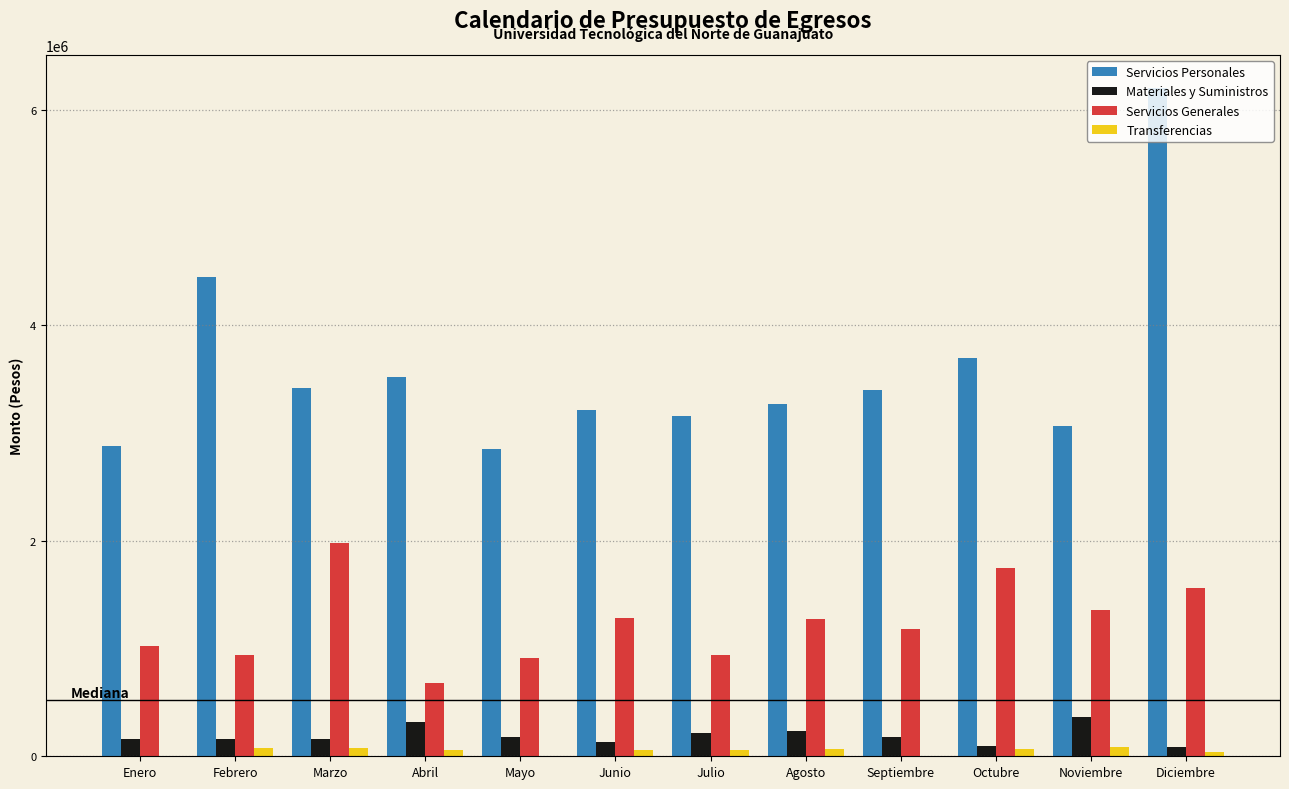

At which category is the sum across all series the highest?

Diciembre